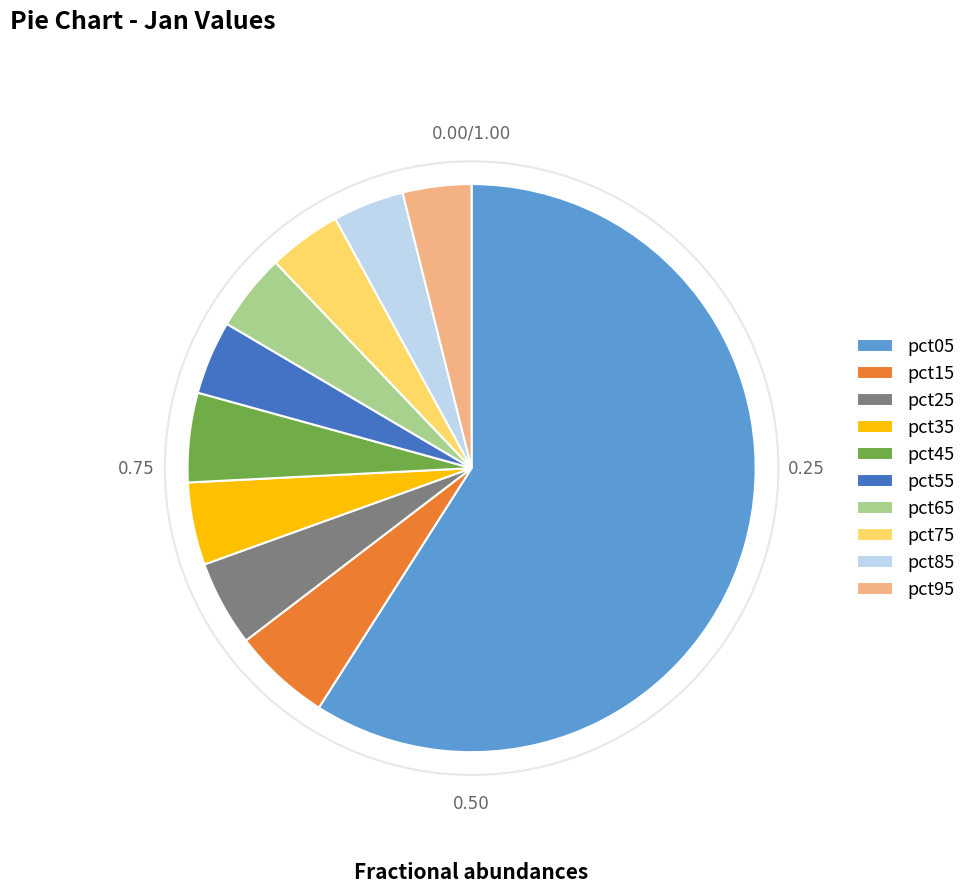

Which has a higher value, pct85 or pct25?

pct25